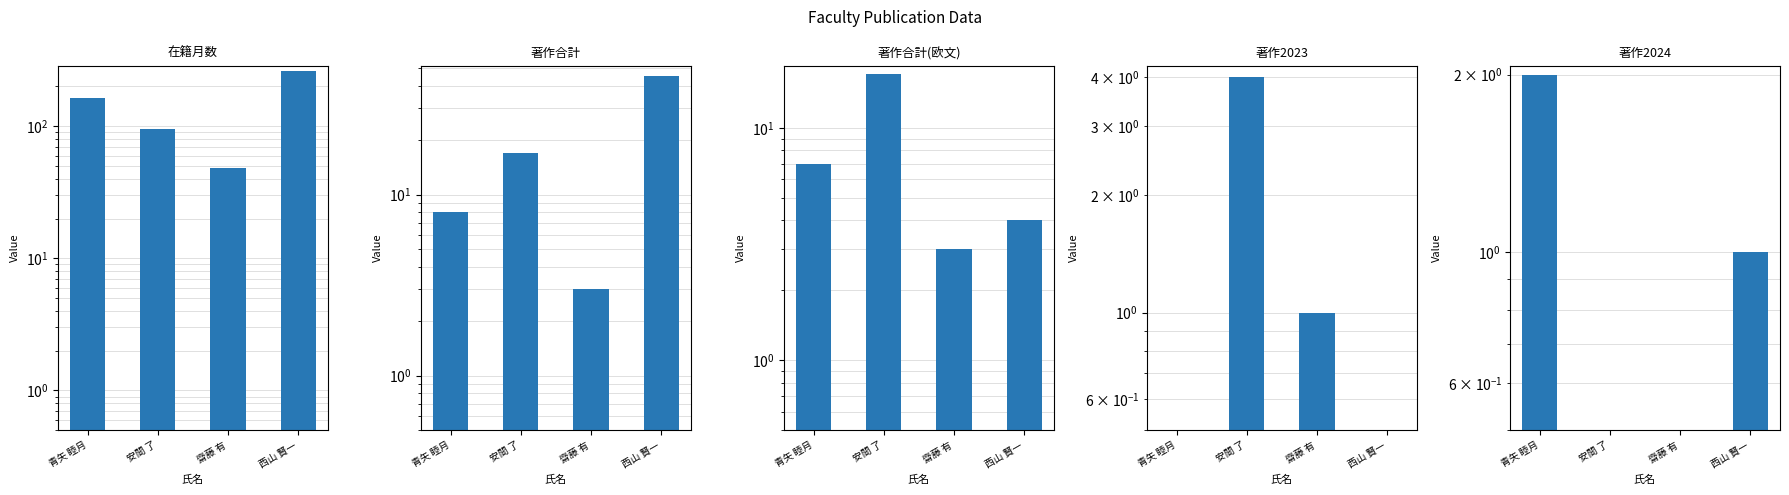

What is the total value across all series at 安間 了?

134